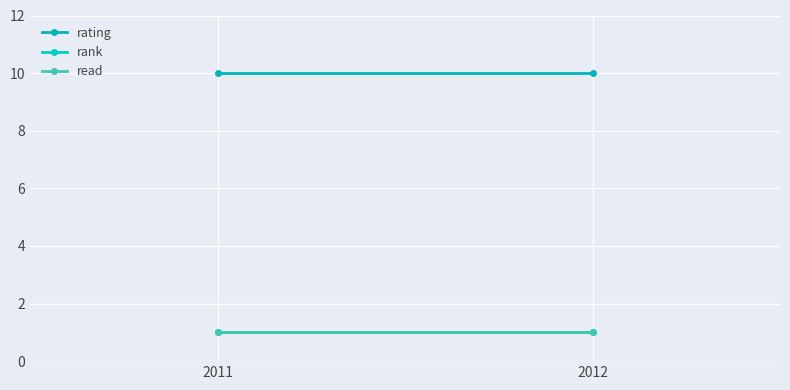

Between 2011 and 2012, which series saw the biggest shift?

rating